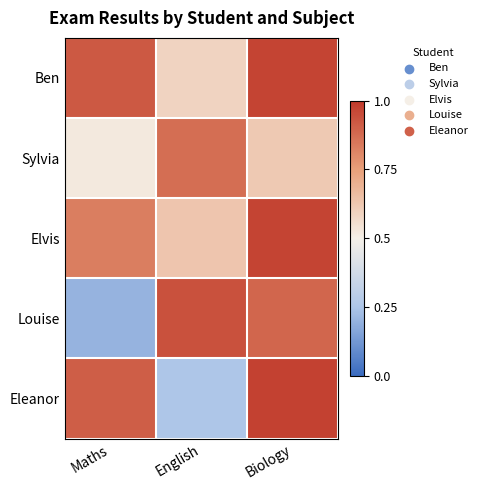

Which category has the lowest value across all series?

Maths